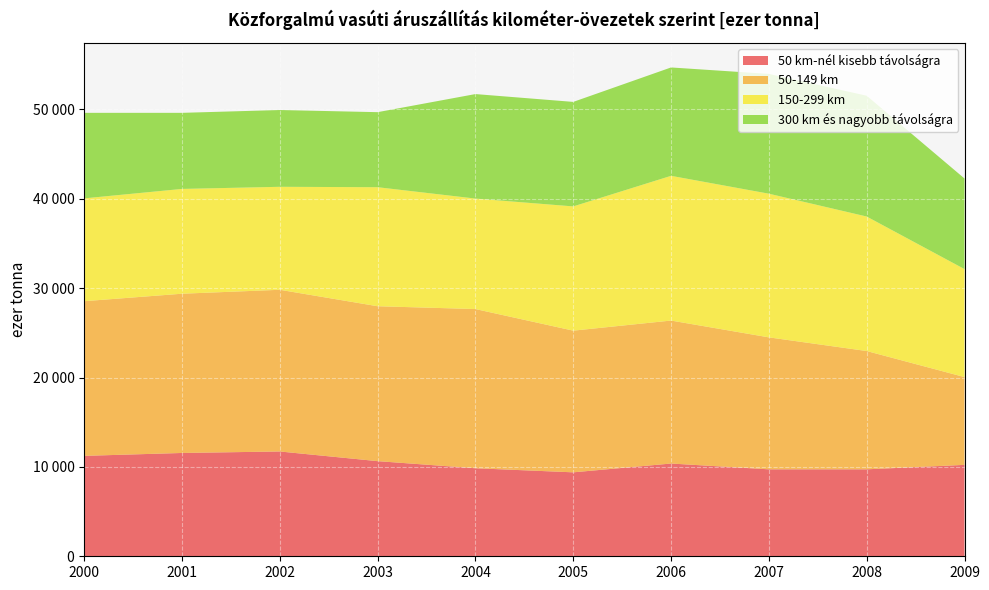

Reading right to left, extract all data points from this chart.

50 km-nél kisebb távolságra: 2009=10229	2008=9732	2007=9732	2006=10380	2005=9395	2004=9852	2003=10647	2002=11729	2001=11562	2000=11238
50-149 km: 2009=9825	2008=13237	2007=14766	2006=15999	2005=15855	2004=17816	2003=17335	2002=18094	2001=17821	2000=17308
150-299 km: 2009=12085	2008=15054	2007=16080	2006=16198	2005=13905	2004=12364	2003=13322	2002=11526	2001=11728	2000=11508
300 km és nagyobb távolságra: 2009=10138	2008=13519	2007=13405	2006=12128	2005=11695	2004=11694	2003=8397	2002=8593	2001=8514	2000=9572